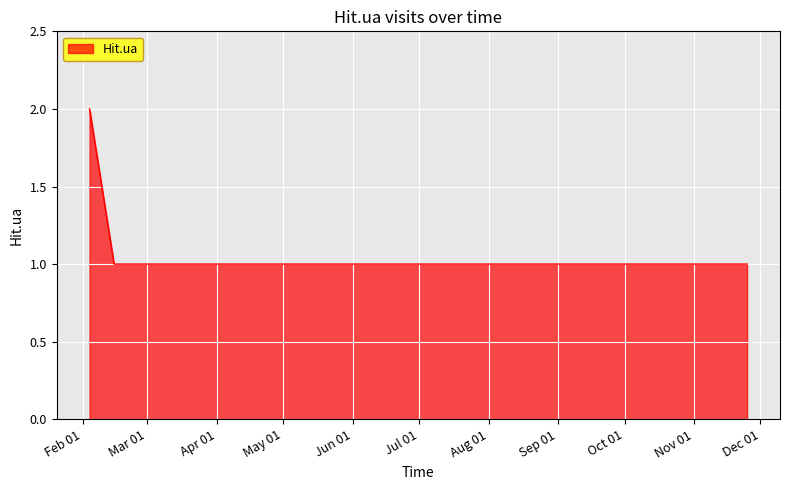

What is the sum of all values?

8